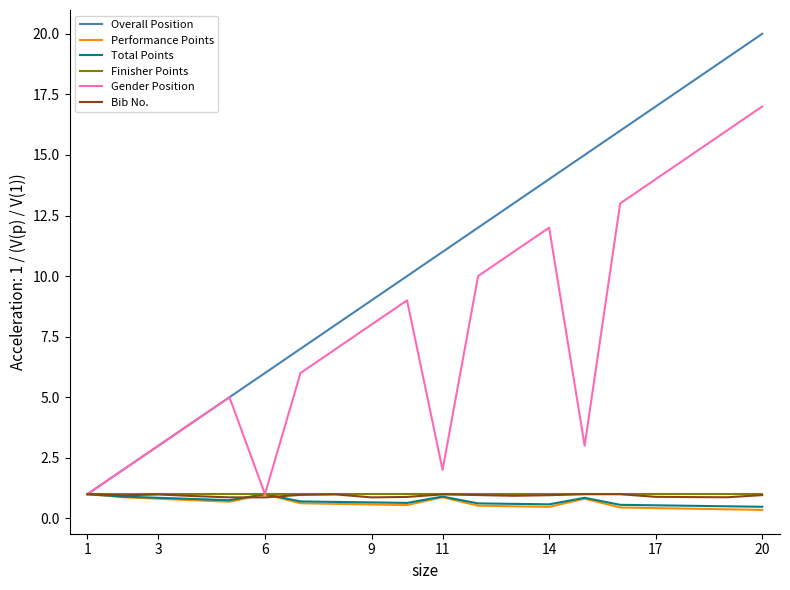

What is the greatest value displayed?

20.0